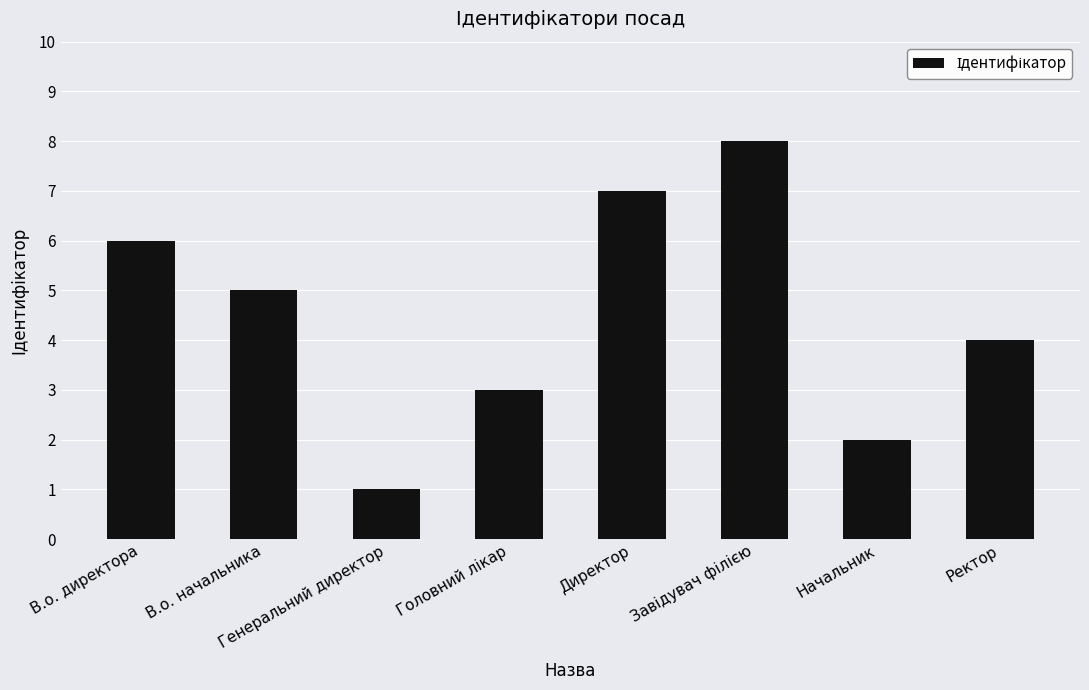

What is the sum of the values at Директор and Ректор?

11